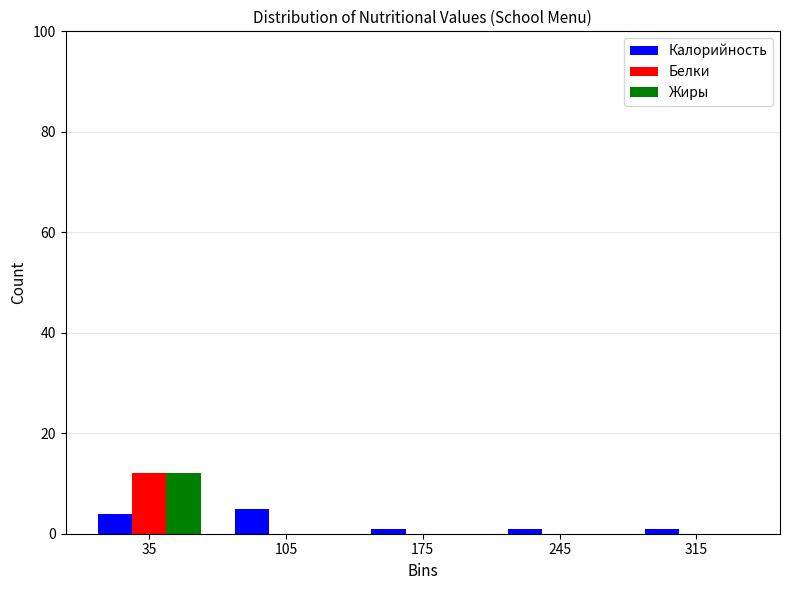

What is the height of the Жиры bar covering 0 to 70 on the x-axis? The values are not printed on the chart, so give them approximately, as read against the axis.

12